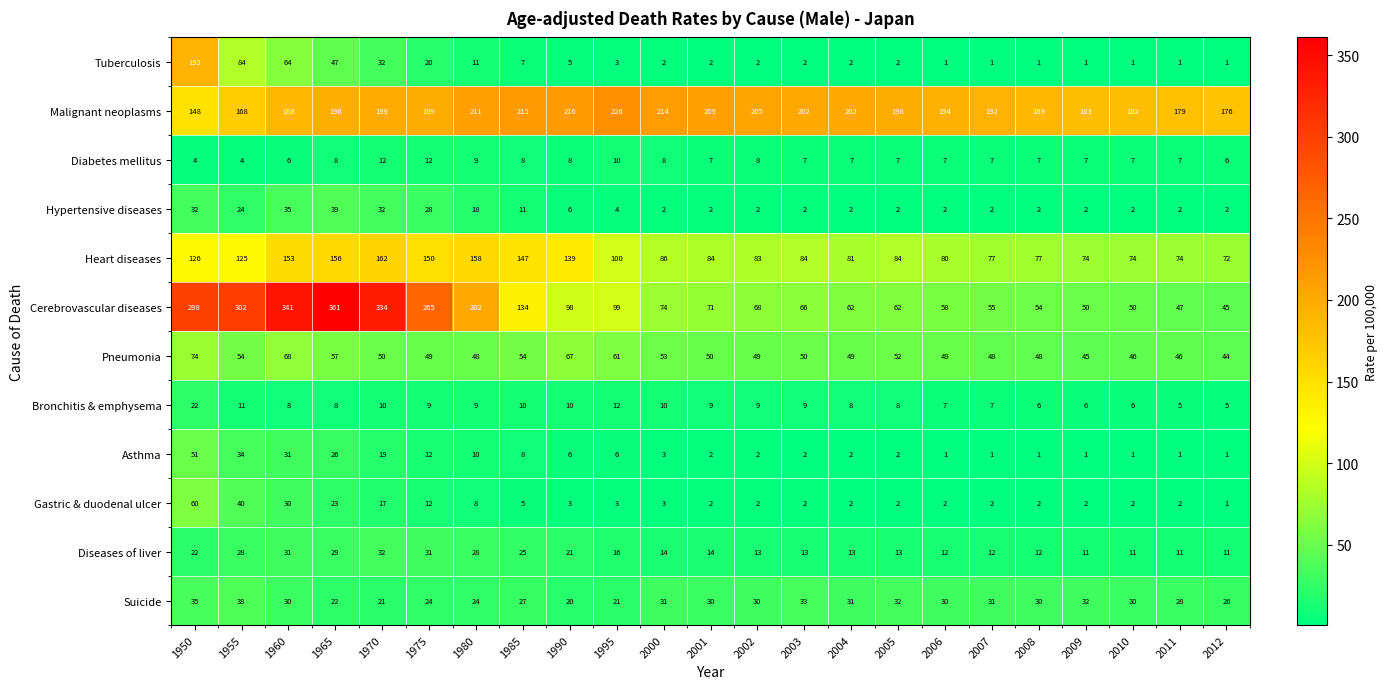

Which series has the largest total across all categories?

Malignant neoplasms